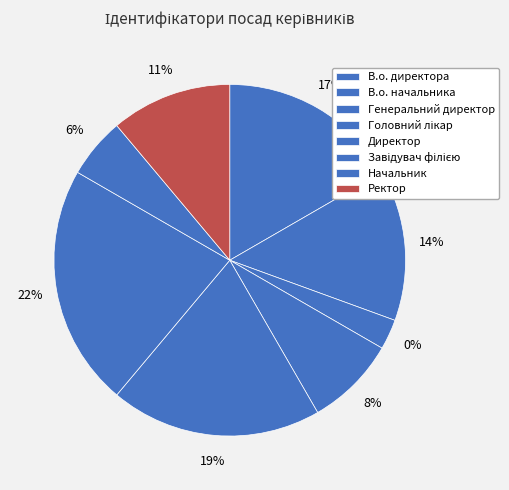

How much of the chart is everything except Начальник?

94.4%